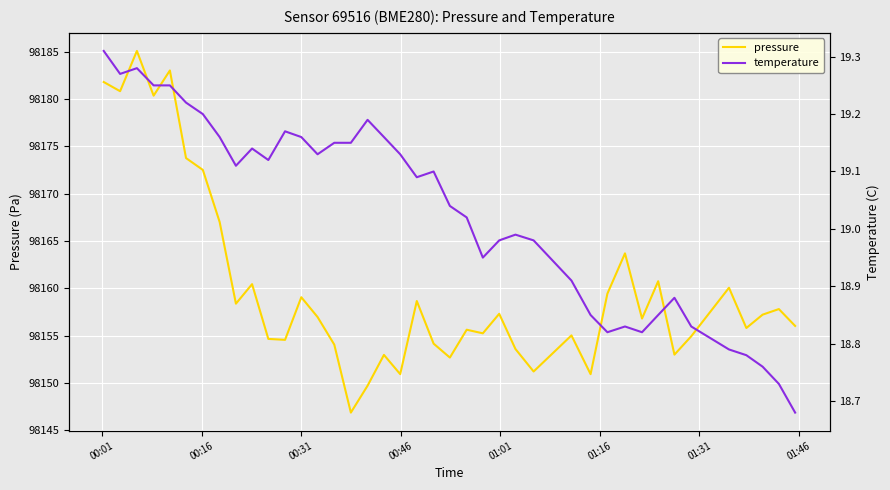

What is the maximum value for pressure?

98185.1